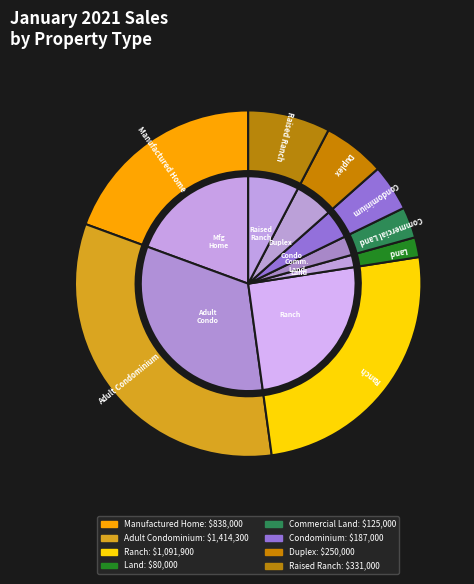

Is it true that Condominium is 4% of the pie?

True